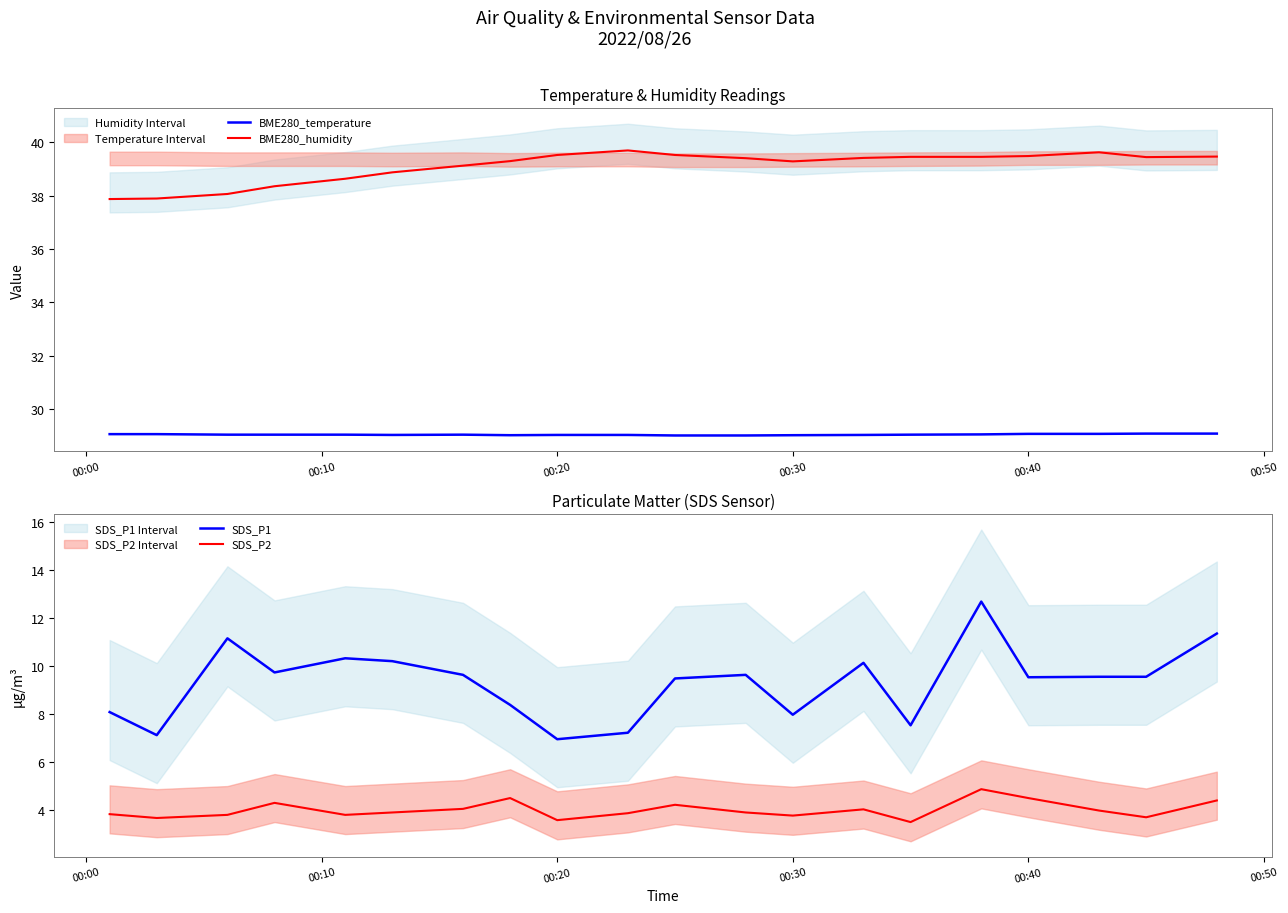

True or false: SDS_P1 and SDS_P2 intersect in this chart.

False